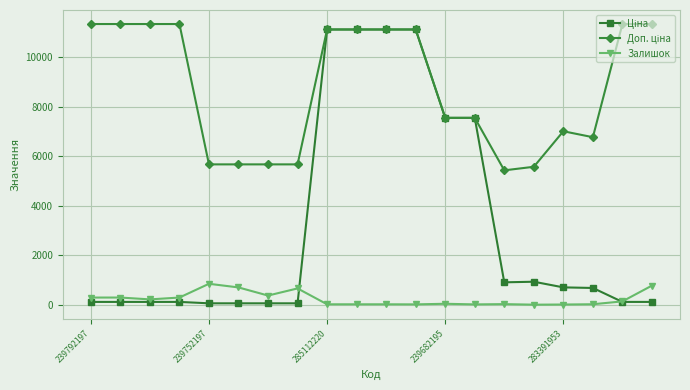

At how many categories does at least one series exceed 4441?

20